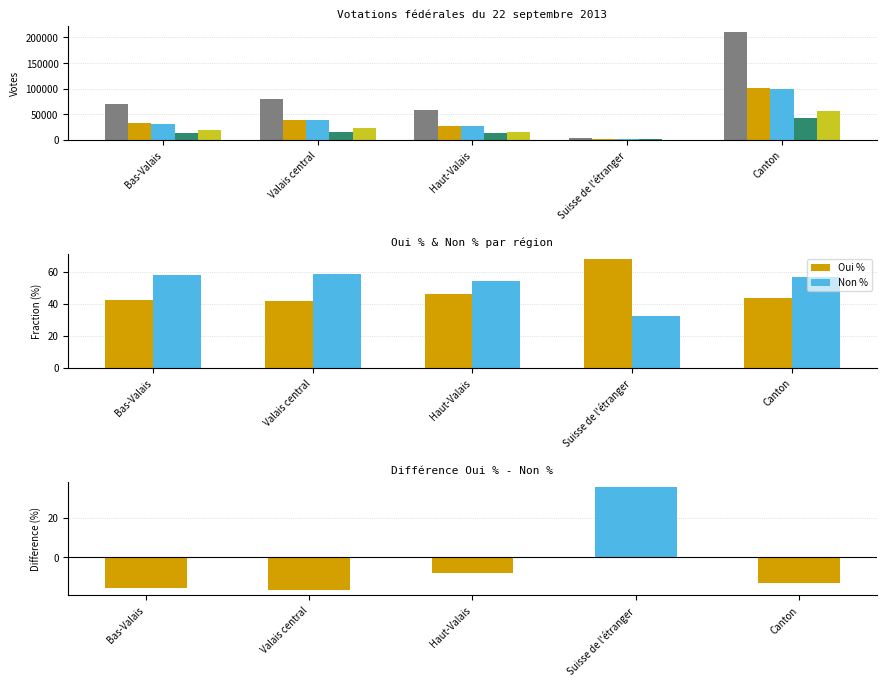

Where does the Non series first go above 18428?

Valais central